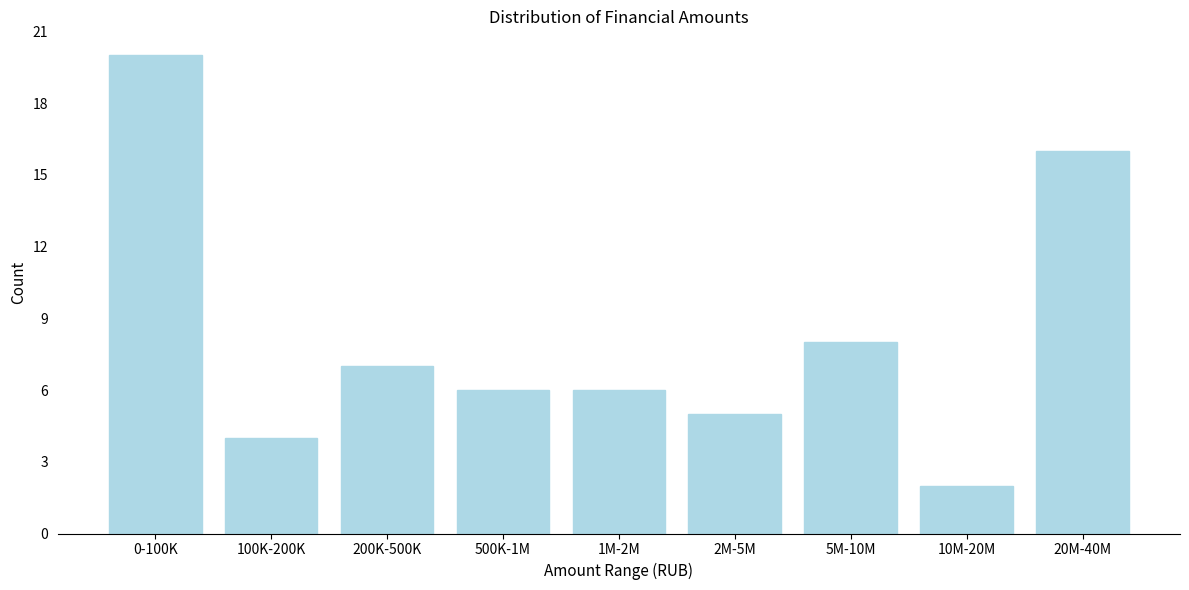

Reading left to right, extract all data points from this chart.

0-100K=20	100K-200K=4	200K-500K=7	500K-1M=6	1M-2M=6	2M-5M=5	5M-10M=8	10M-20M=2	20M-40M=16